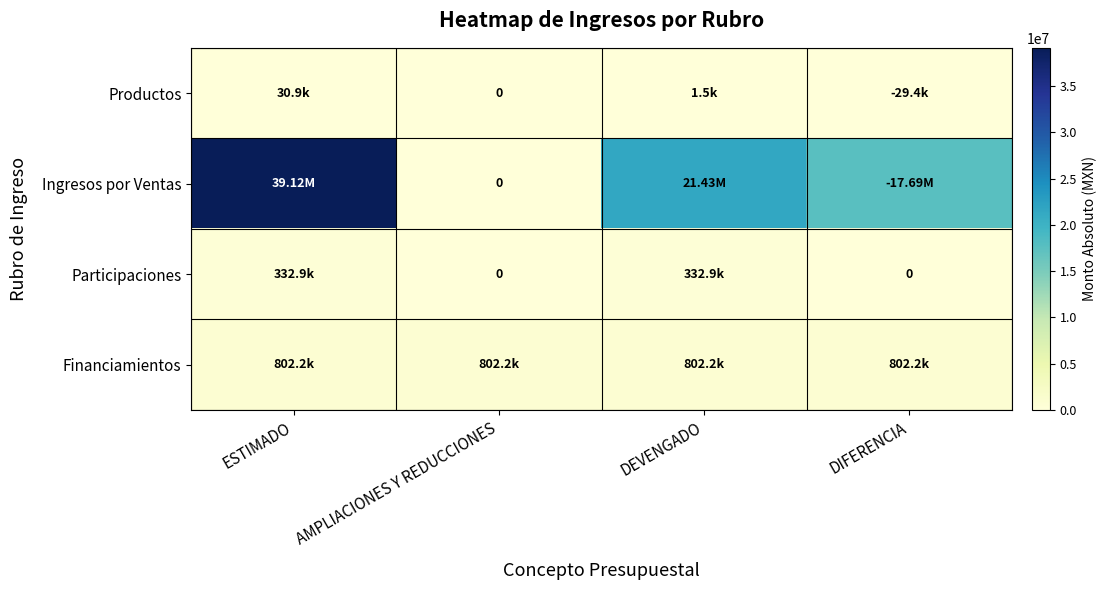

How many series are shown in this chart?

4